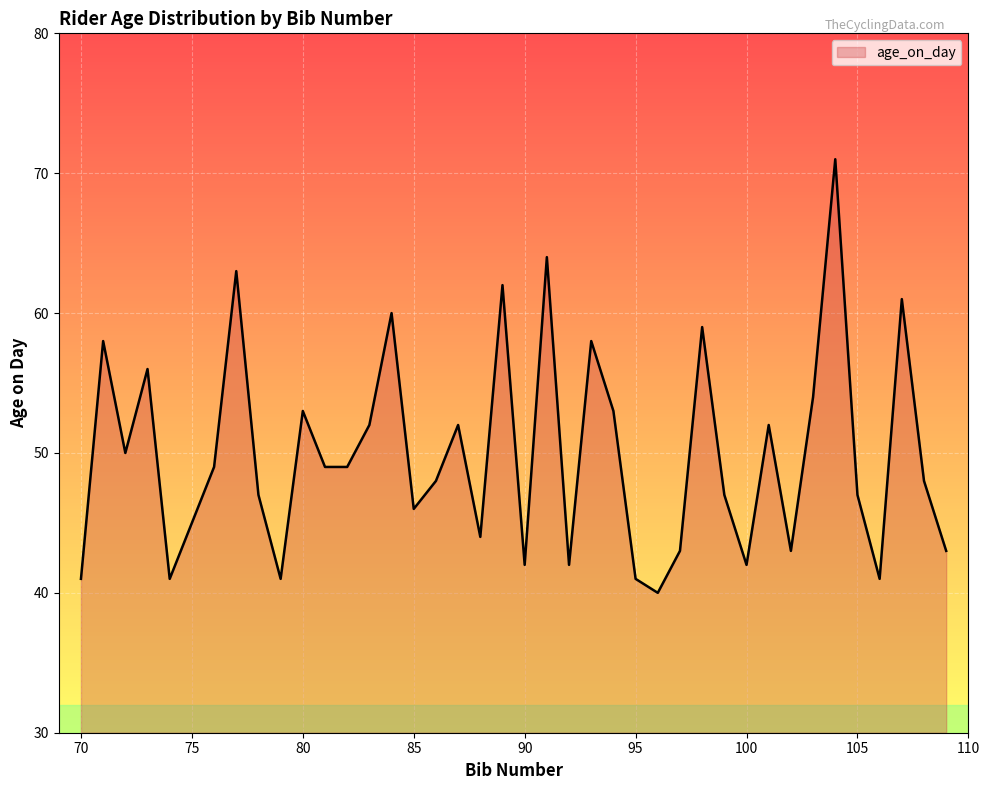

What is the smallest value displayed?

40